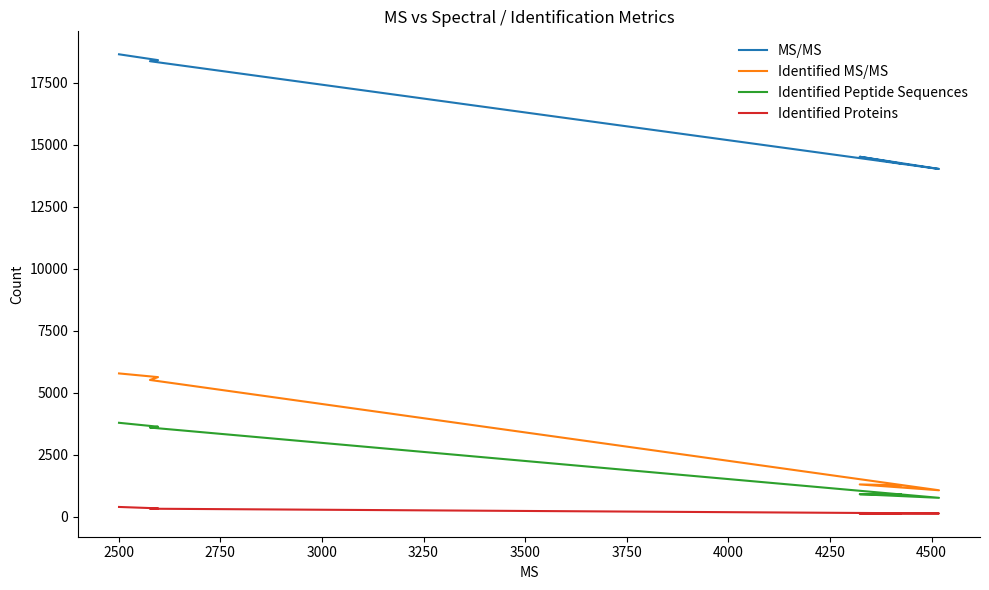

True or false: Identified MS/MS and Identified Peptide Sequences cross at least once.

False